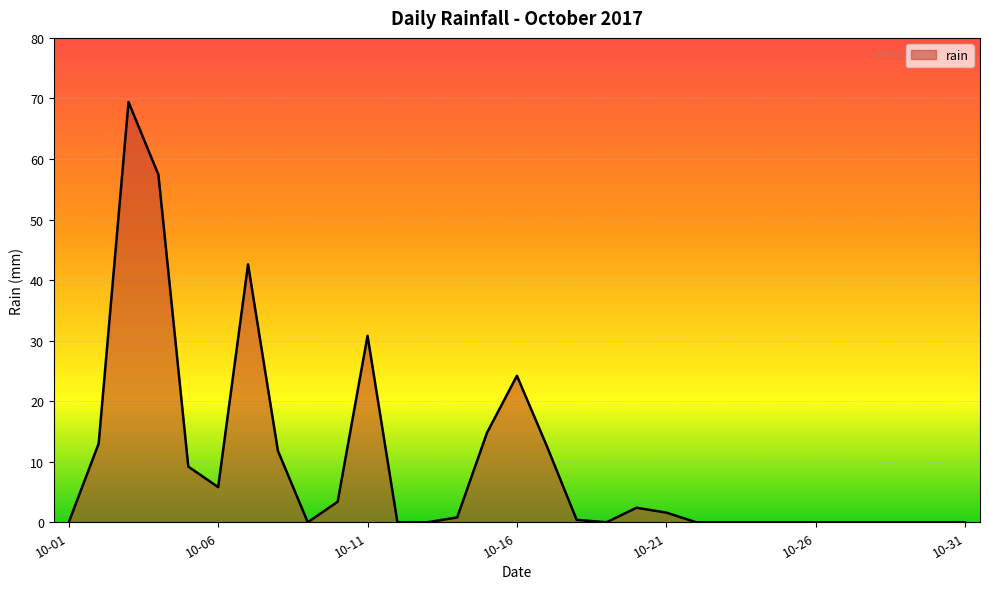

What is the difference between the maximum and minimum values?

69.4